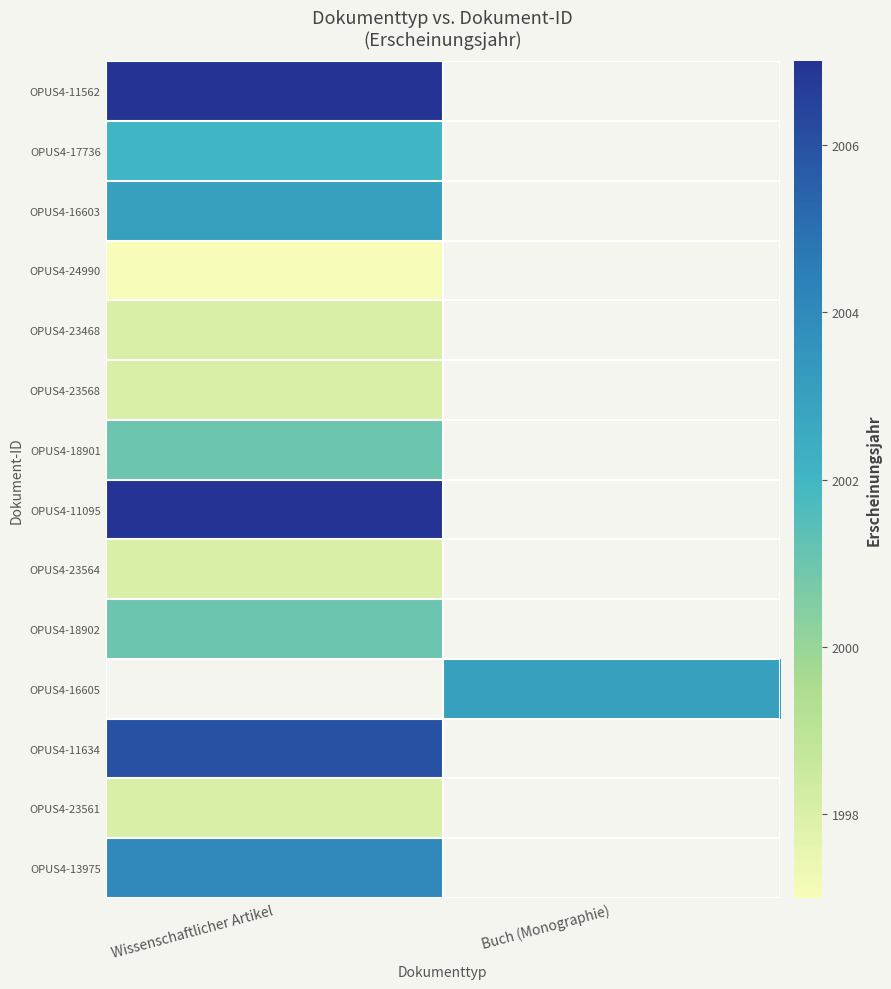

What is the smallest value displayed?

1997.0